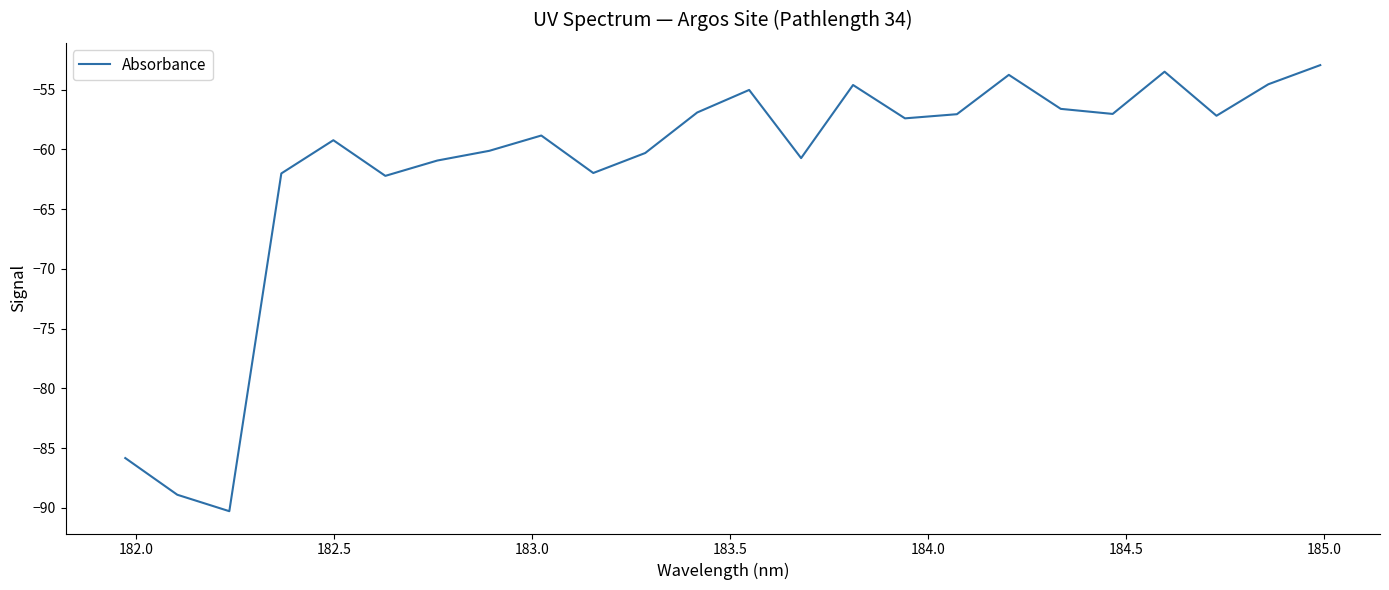

What is the maximum value shown in the chart?

-53.0